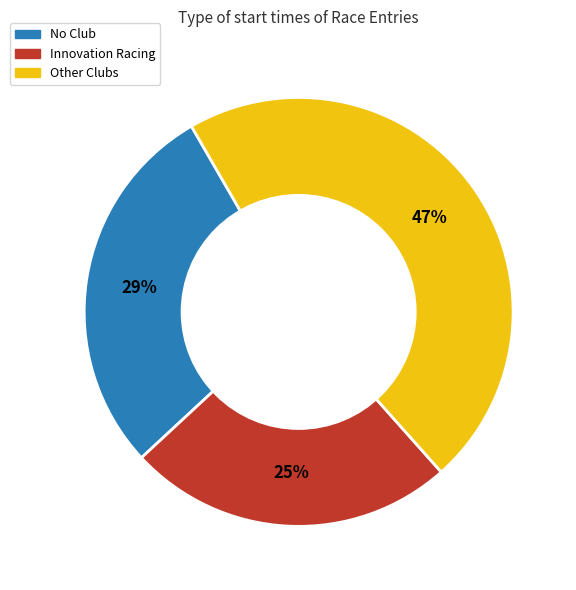

Is there any slice that represents more than half of the pie?

No